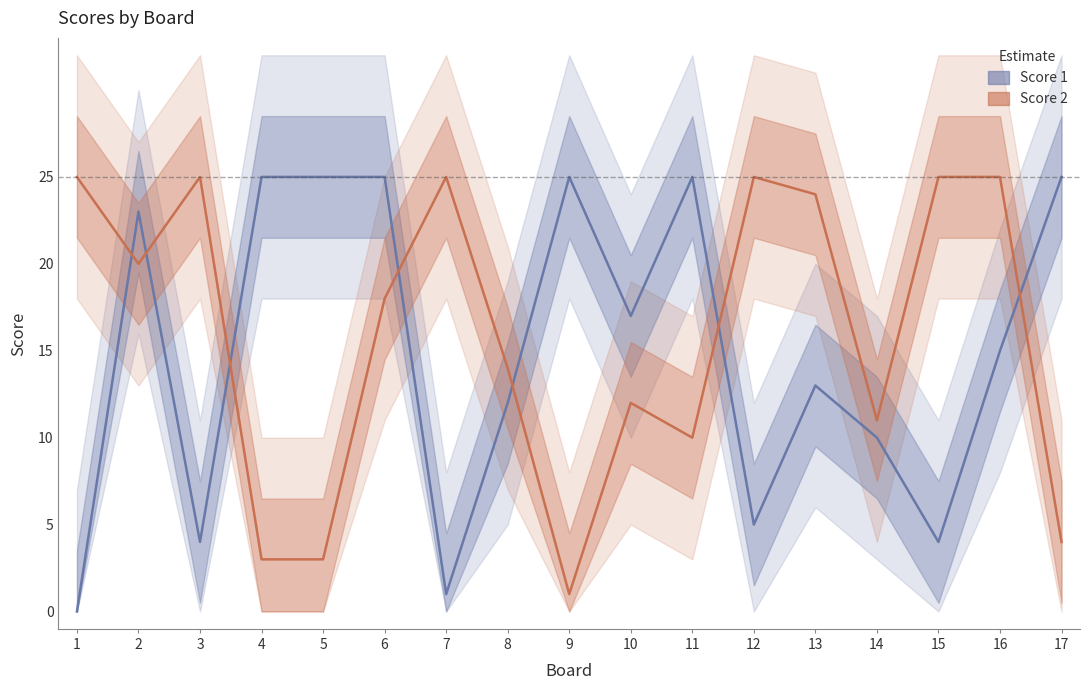

Which category has the lowest value across all series?

1